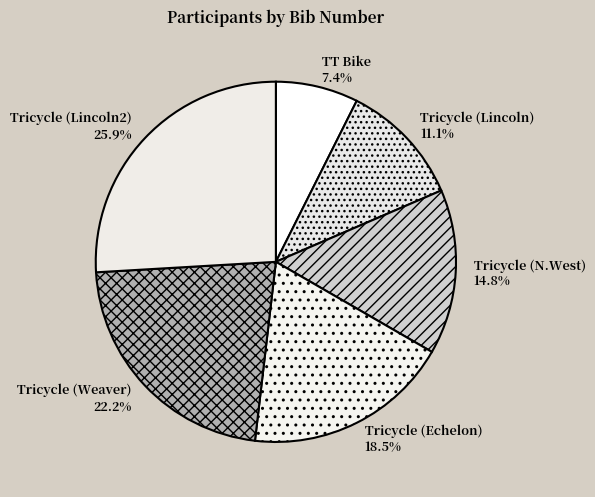

Which has a higher value, Tricycle (N.West) or Tricycle (Lincoln2)?

Tricycle (Lincoln2)